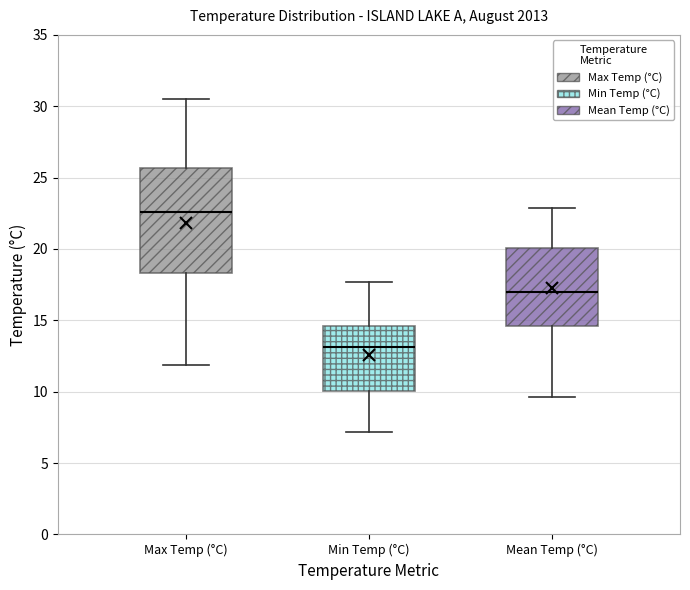

Where is the lower edge of the box for Max Temp (°C) on the y-axis? The values are not printed on the chart, so give them approximately, as read against the axis.

18.5